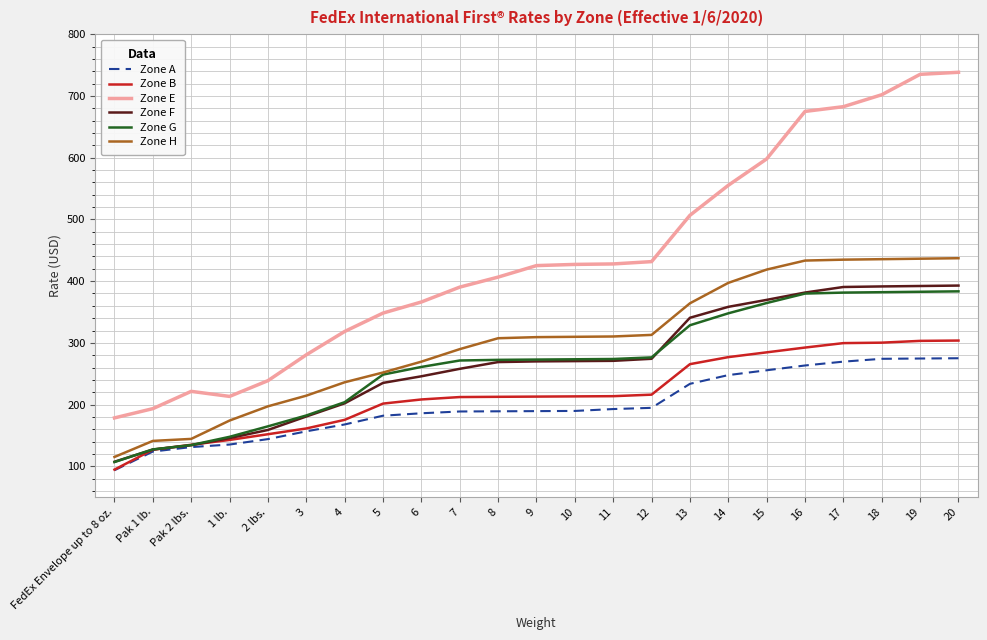

What is the total value across all series at 9?

1680.0